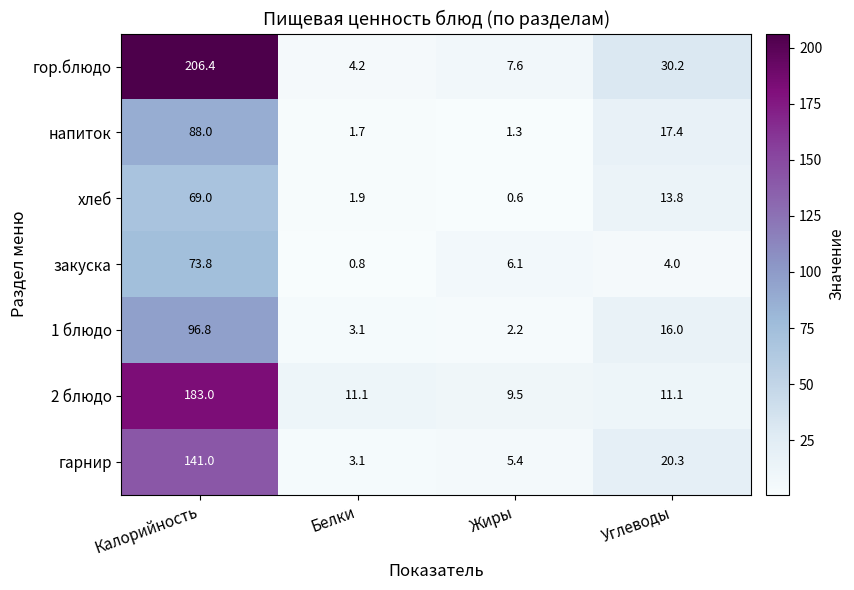

Reading left to right, what are all the values shown in this chart?

гор.блюдо: Калорийность=206.4	Белки=4.2	Жиры=7.6	Углеводы=30.2
напиток: Калорийность=88.0	Белки=1.7	Жиры=1.3	Углеводы=17.4
хлеб: Калорийность=69.0	Белки=1.9	Жиры=0.6	Углеводы=13.8
закуска: Калорийность=73.8	Белки=0.8	Жиры=6.1	Углеводы=4.0
1 блюдо: Калорийность=96.8	Белки=3.1	Жиры=2.2	Углеводы=16.0
2 блюдо: Калорийность=183.0	Белки=11.1	Жиры=9.5	Углеводы=11.1
гарнир: Калорийность=141.0	Белки=3.1	Жиры=5.4	Углеводы=20.3